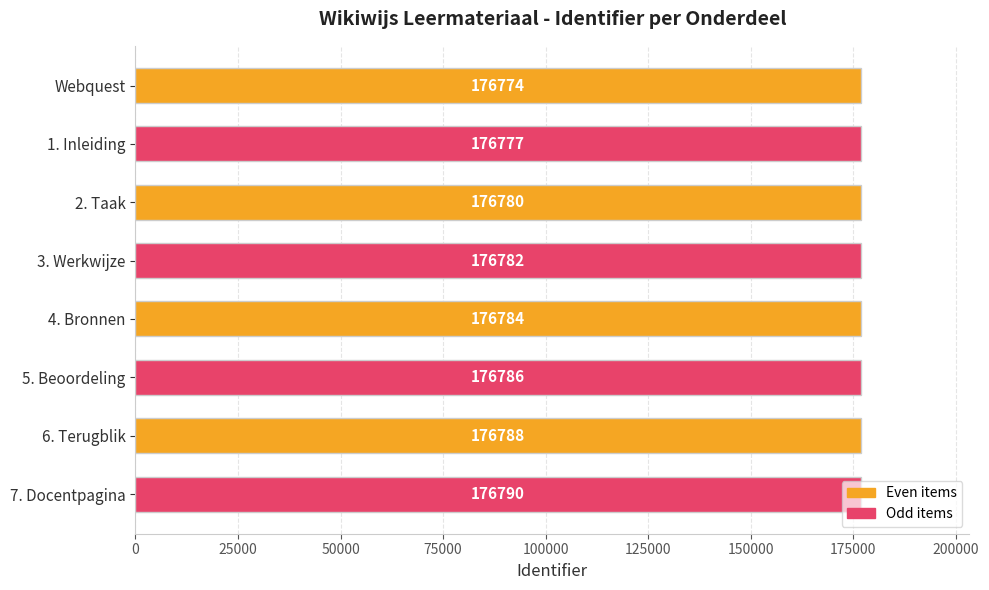

Count the number of categories in the chart.

8